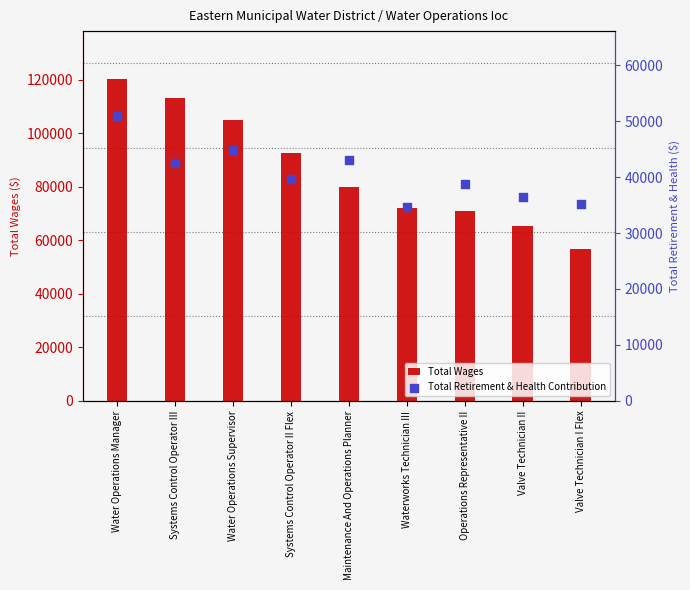

Is the value of Total Wages at Maintenance And Operations Planner greater than the value of Total Retirement & Health Contribution at Systems Control Operator III?

Yes